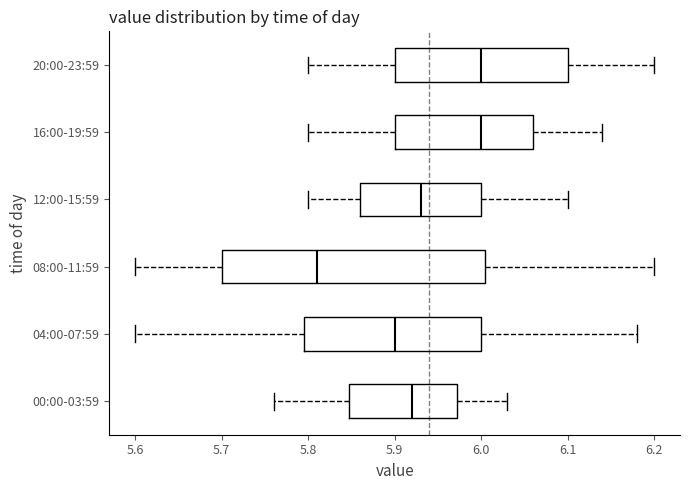

Where does the right whisker of the box for 04:00-07:59 end on the x-axis? The values are not printed on the chart, so give them approximately, as read against the axis.

6.18